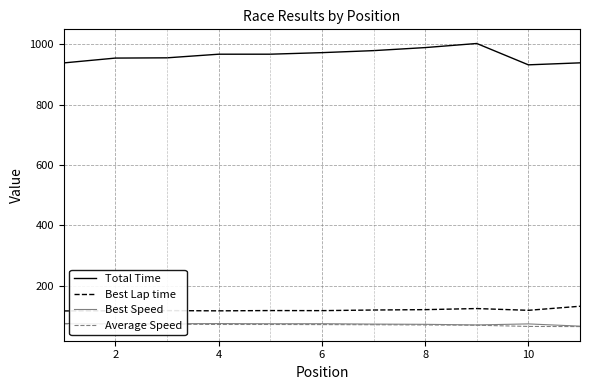

What is the smallest value displayed?

63.9